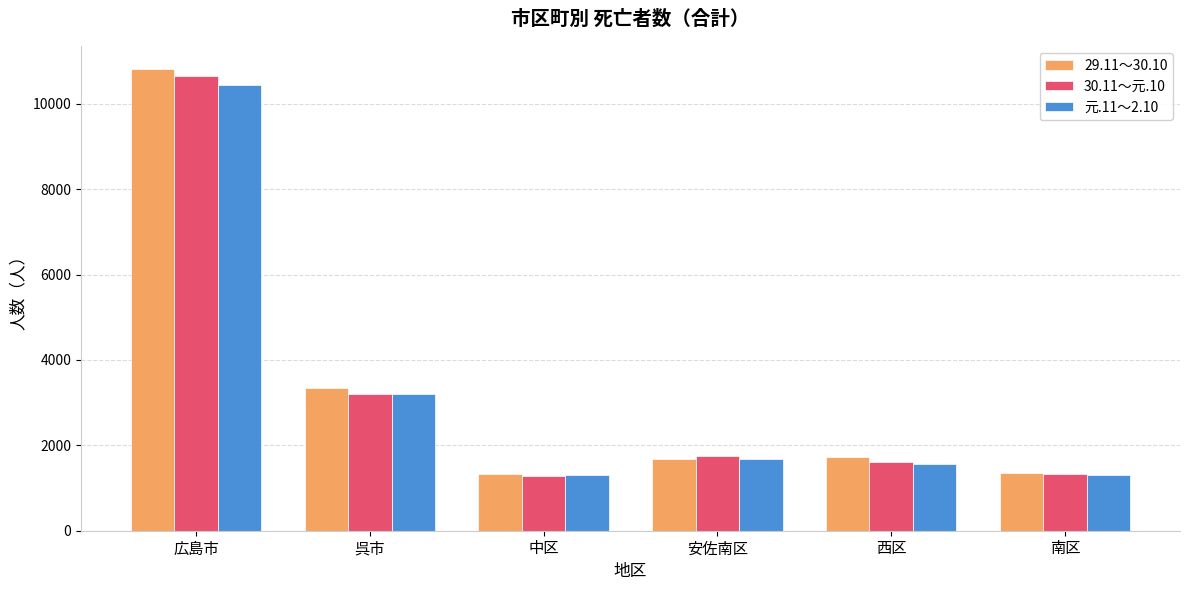

What is the sum of all 29.11～30.10 values?

20262